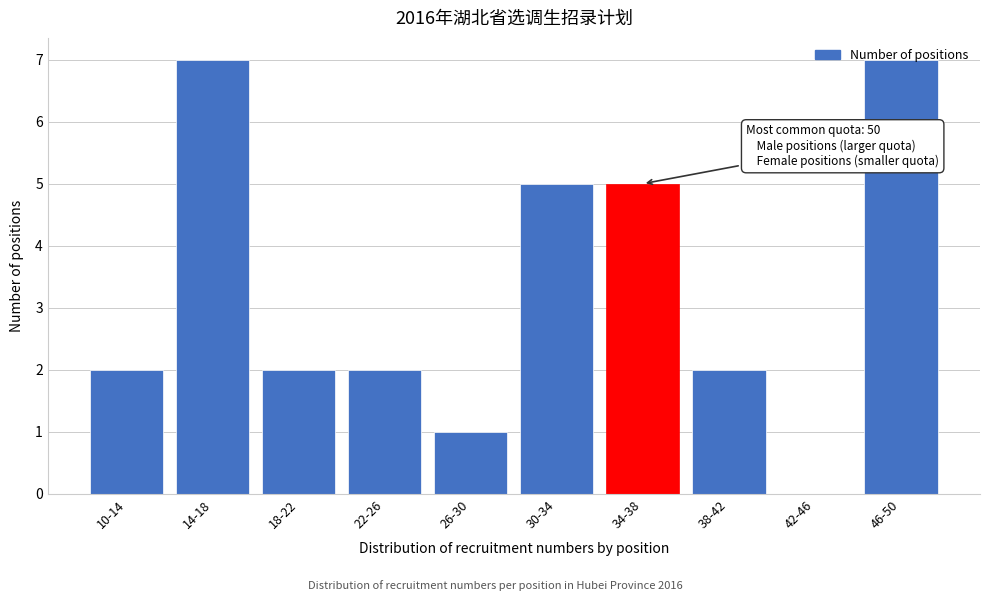

What is the sum of all values?

33